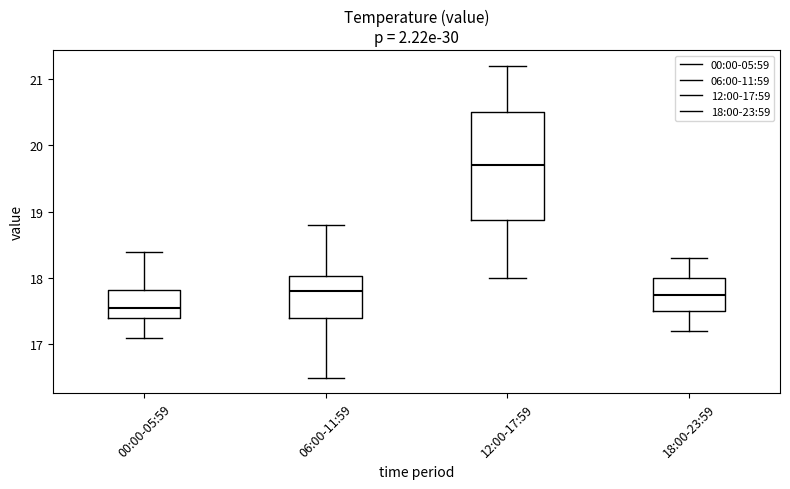

Which box is the tallest, from its lower edge to its upper edge?

12:00-17:59